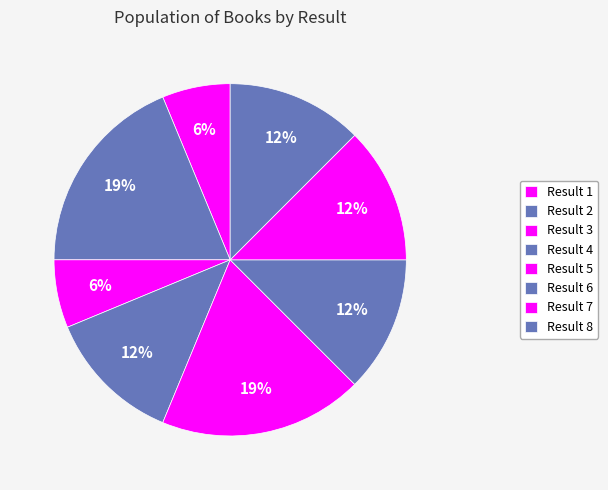

To the nearest percent, what is the average slice percentage?

12%